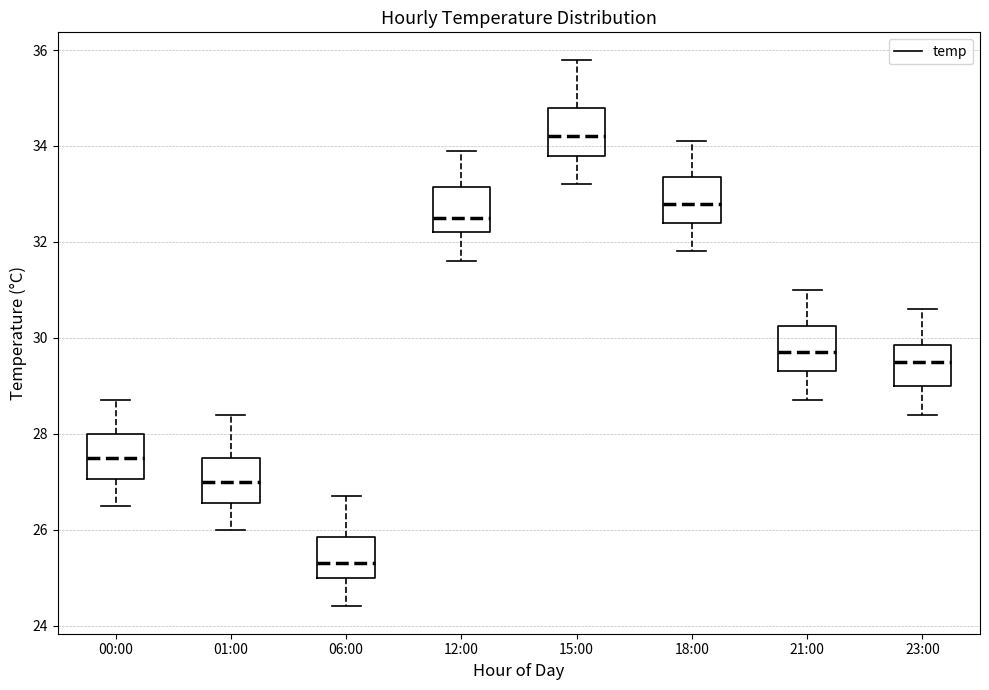

Reading left to right, transcribe this box plot: for each box, give where its median line is, the range the box spans, and where its two whiskers end, as read against the y-axis. The values are not printed on the chart, so give them approximately, as read against the axis.

00:00: median 27.6, box 27.0 to 28.0, whiskers 26.6 to 28.8
01:00: median 27.0, box 26.6 to 27.6, whiskers 26.0 to 28.4
06:00: median 25.4, box 25.0 to 25.8, whiskers 24.4 to 26.8
12:00: median 32.6, box 32.2 to 33.2, whiskers 31.6 to 34.0
15:00: median 34.2, box 33.8 to 34.8, whiskers 33.2 to 35.8
18:00: median 32.8, box 32.4 to 33.4, whiskers 31.8 to 34.2
21:00: median 29.8, box 29.4 to 30.2, whiskers 28.8 to 31.0
23:00: median 29.6, box 29.0 to 29.8, whiskers 28.4 to 30.6